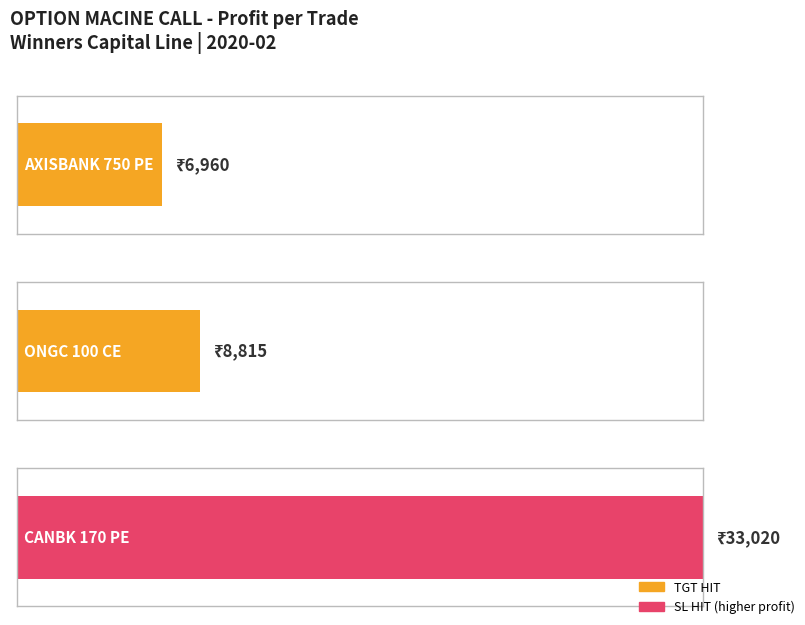

How many groups of bars are there?

3